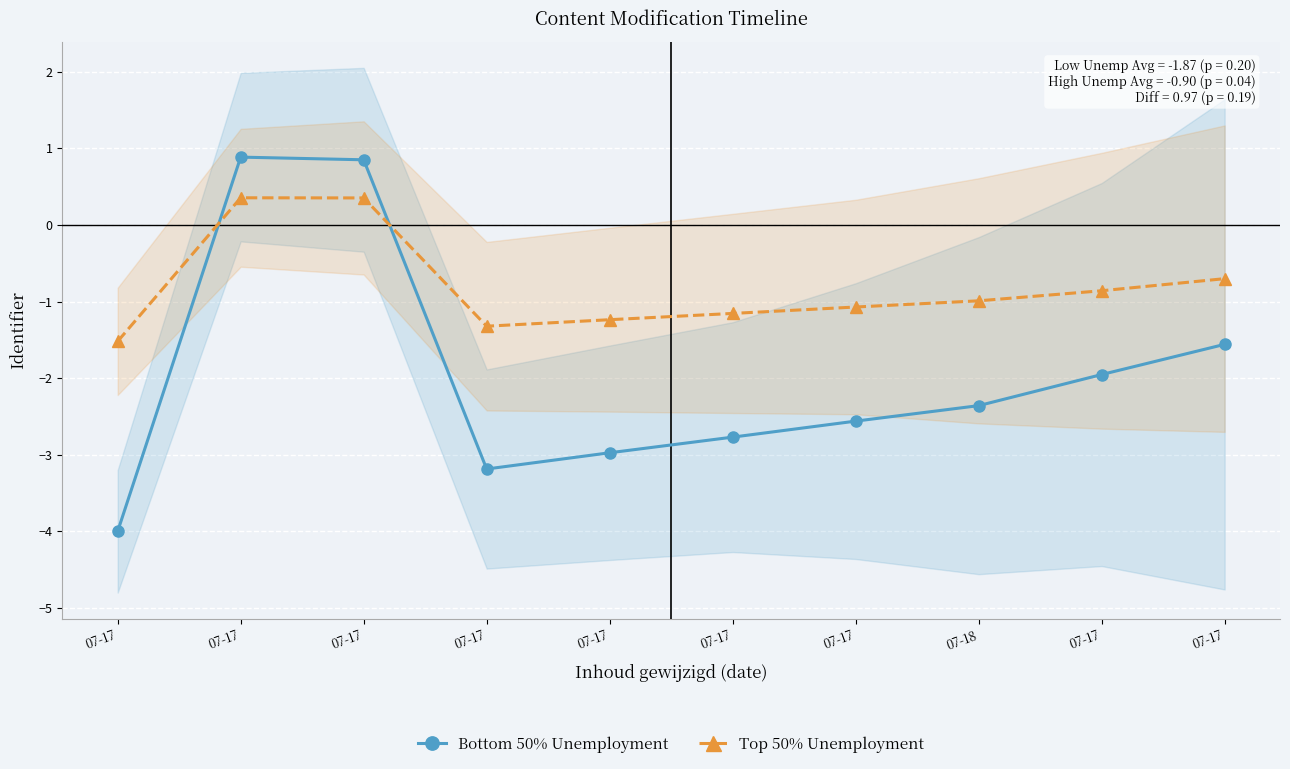

True or false: Top 50% Unemployment and Bottom 50% Unemployment intersect in this chart.

True